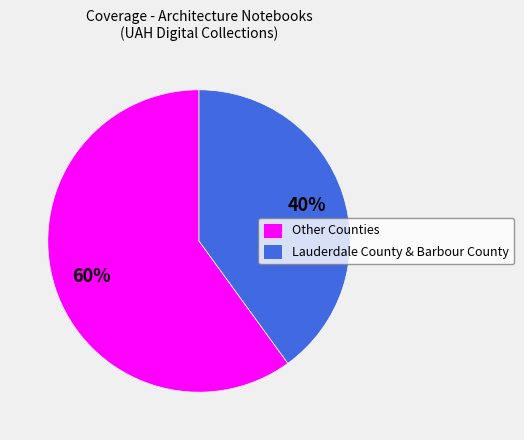

Which has a higher value, Lauderdale County & Barbour County or Other Counties?

Other Counties